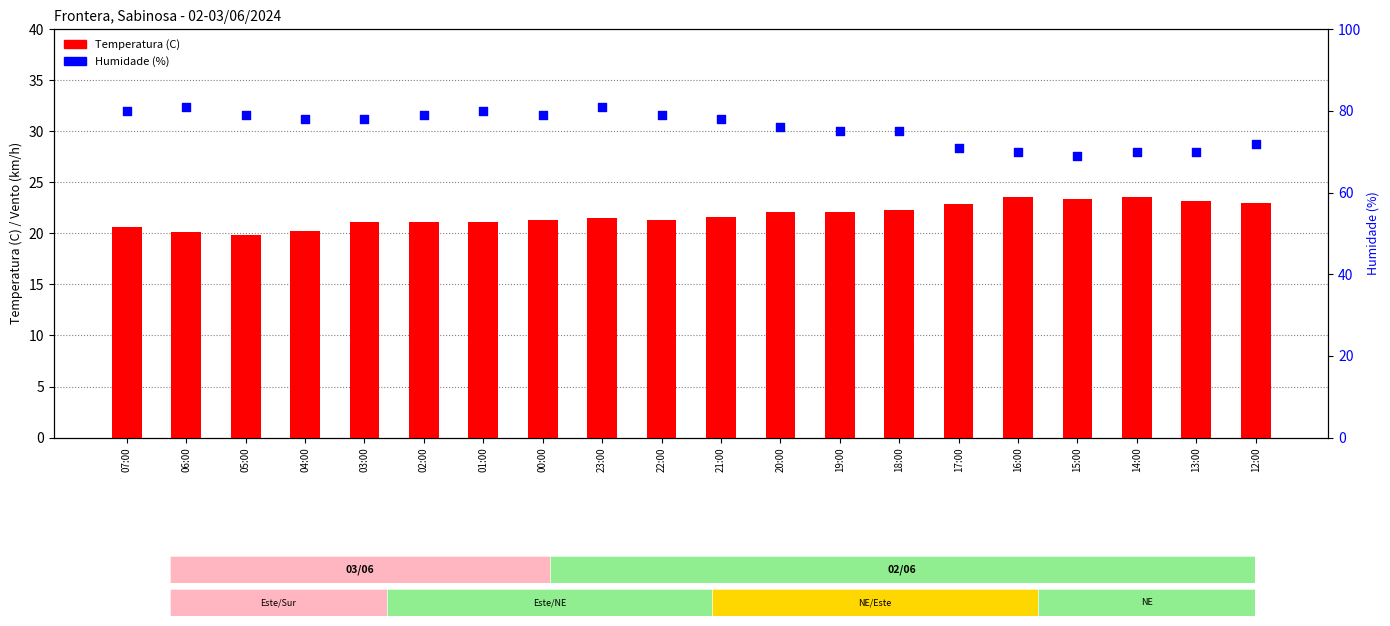

At which category is the sum across all series the highest?

23:00